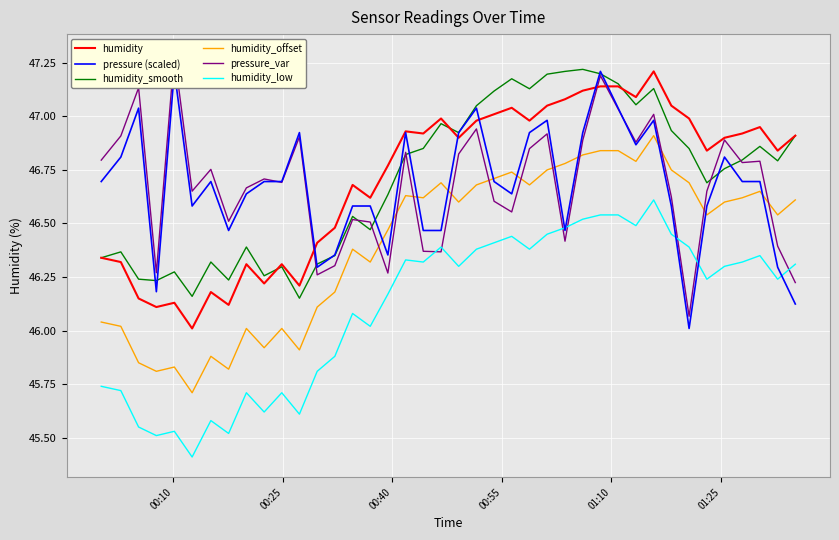

True or false: humidity has more than 0 interior local peaks.

True